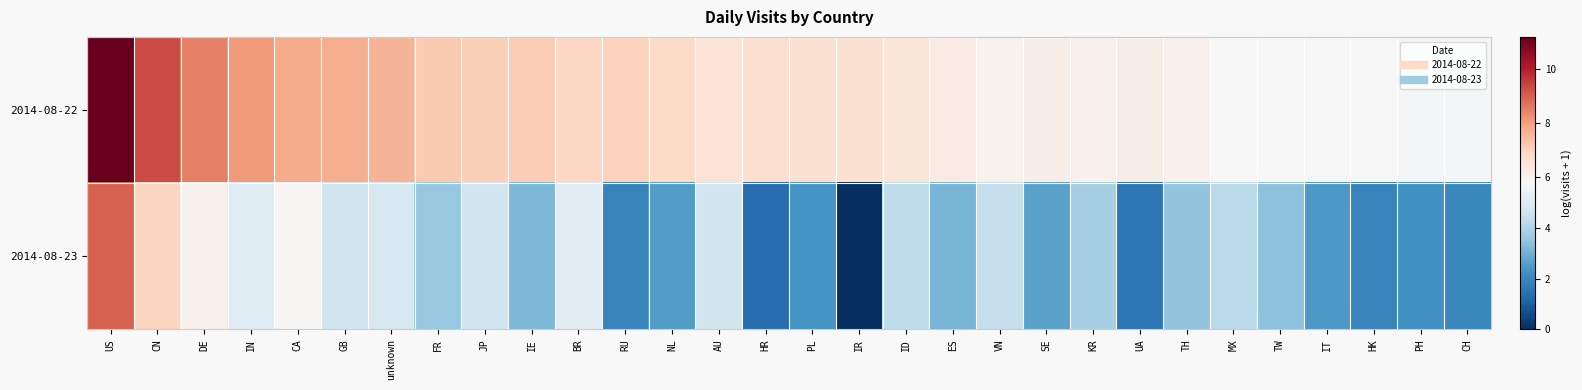

What is the total value across all series at RU?

9.0